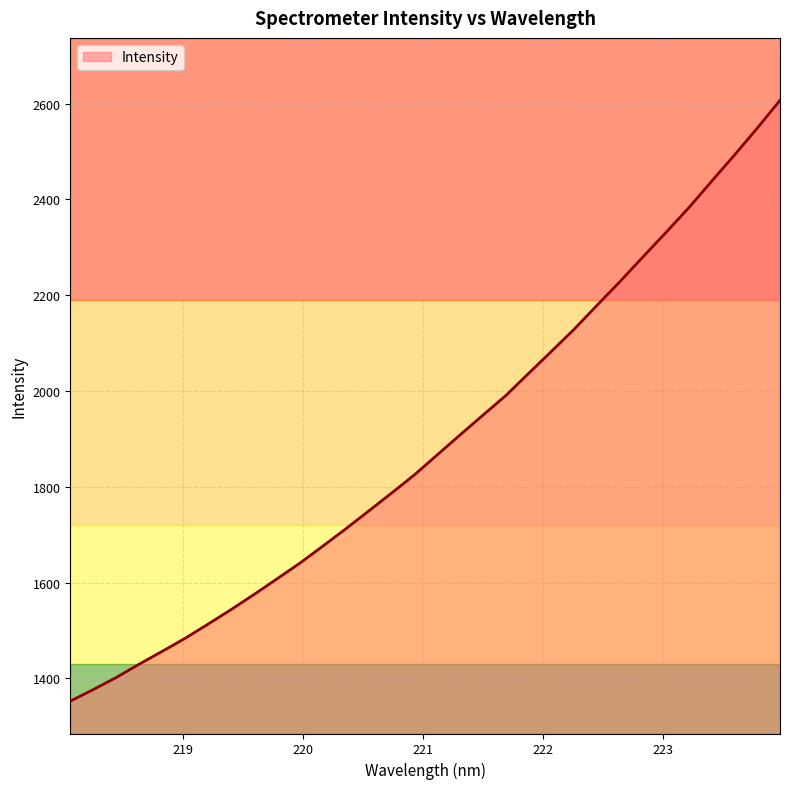

What is the smallest value displayed?

1352.4